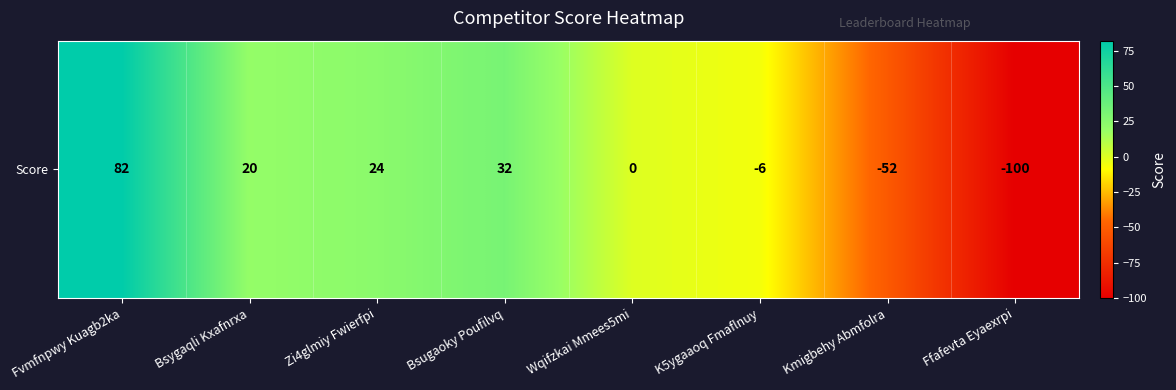

List the labels in order of value, smallest first.

Ffafevta Eyaexrpi, Kmigbehy Abmfolra, K5ygaaoq Fmaflnuy, Wqifzkai Mmees5mi, Bsygaqli Kxafnrxa, Zi4glmiy Fwierfpi, Bsugaoky Poufilvq, Fvmfnpwy Kuagb2ka